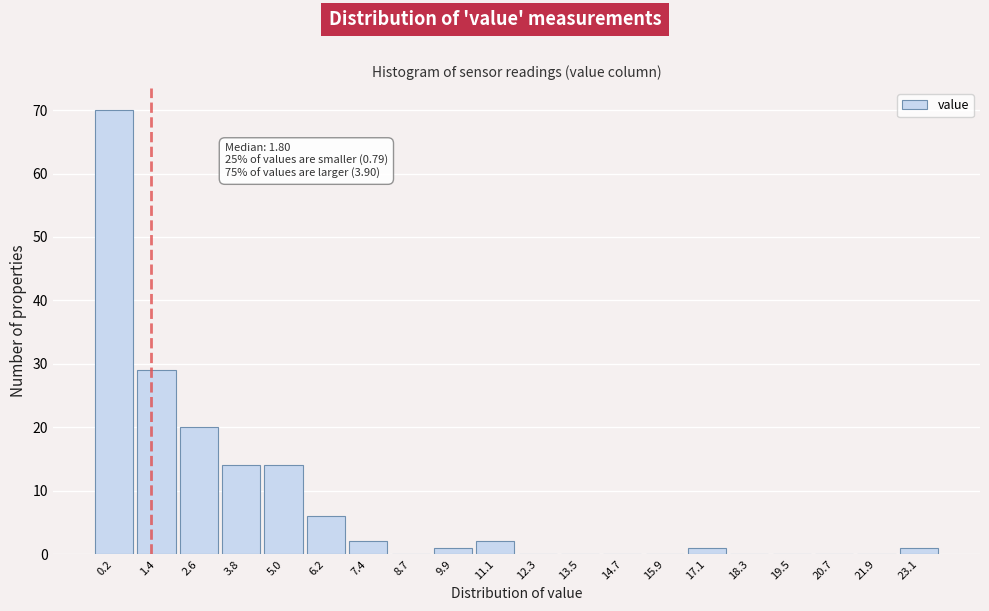

Reading left to right, transcribe all the data shown in this chart.

0.2=70	1.4=29	2.6=20	3.8=14	5.0=14	6.2=6	7.4=2	8.7=0	9.9=1	11.1=2	12.3=0	13.5=0	14.7=0	15.9=0	17.1=1	18.3=0	19.5=0	20.7=0	21.9=0	23.1=1